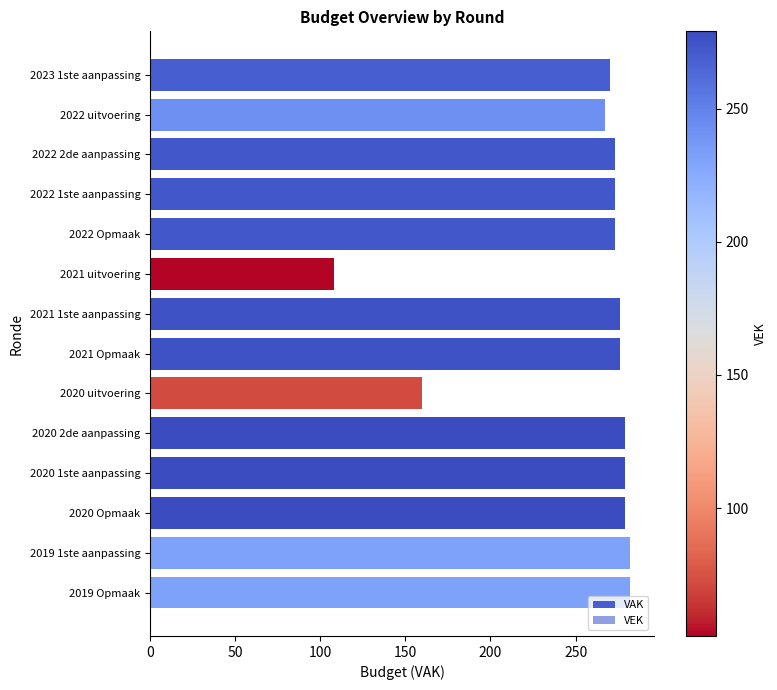

How many bars are there in total?

14